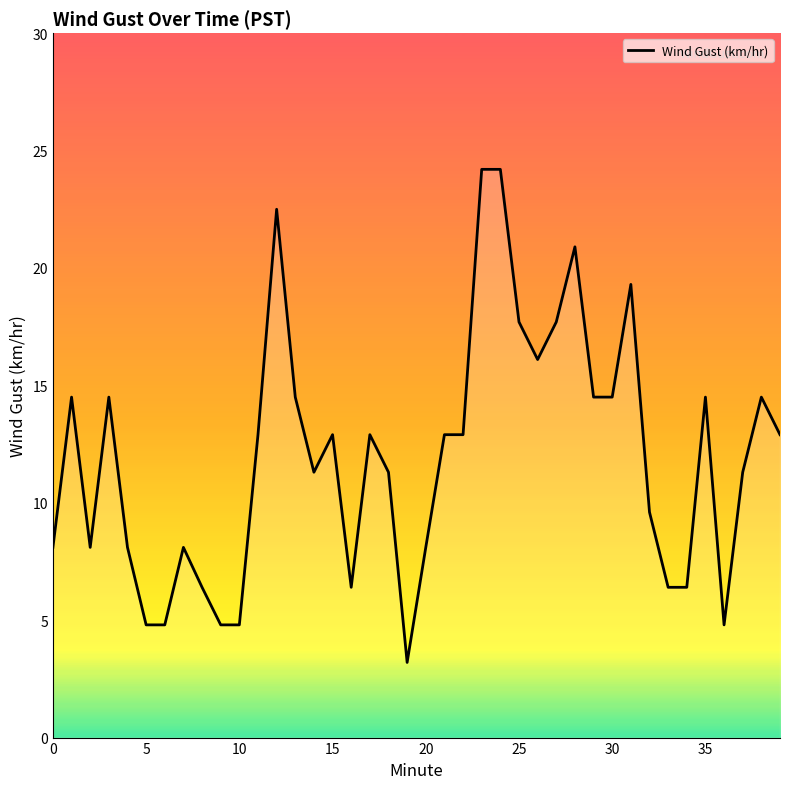

How many lines are shown in the chart?

1